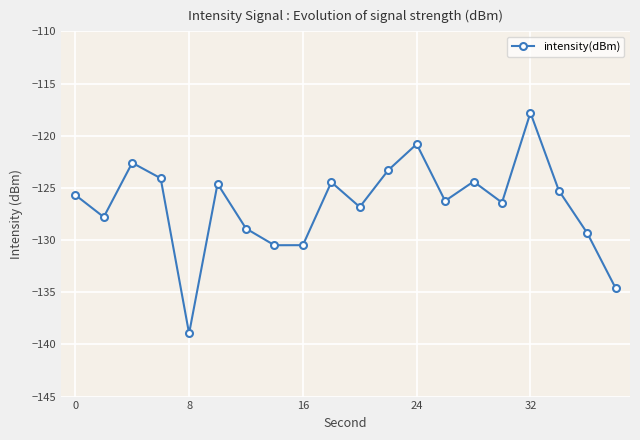

How many data points does each series have?

20